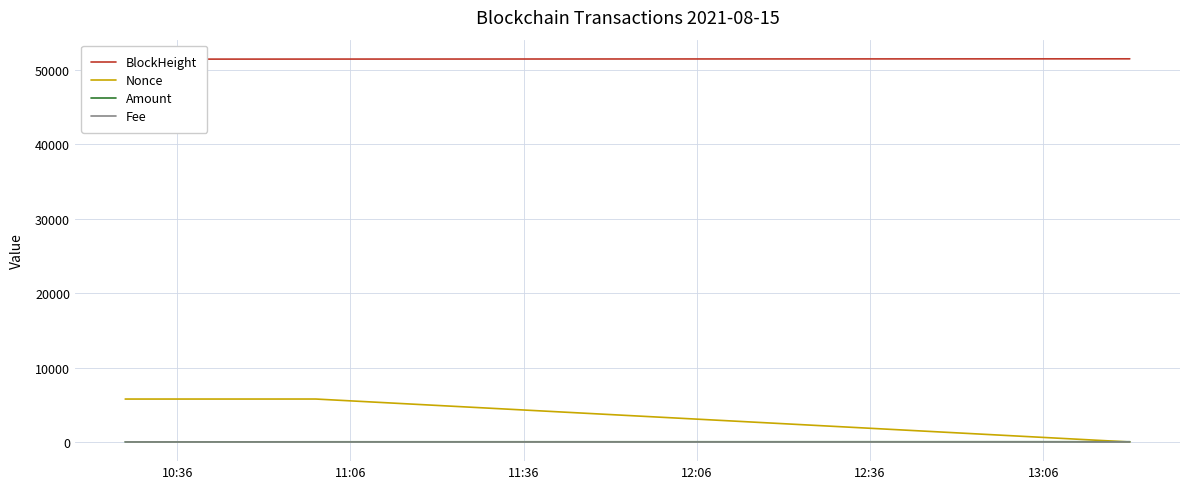

Which series has the largest range (max minus min)?

Nonce